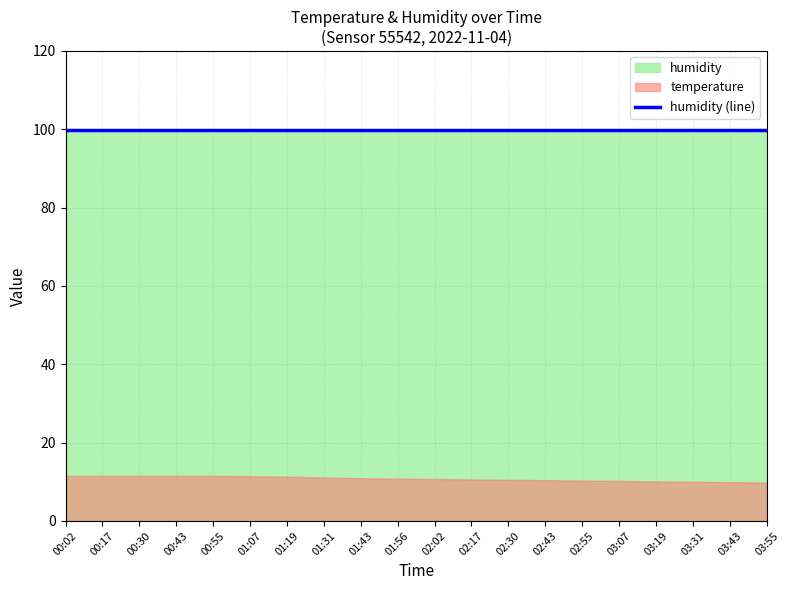

The humidity series shows 99.9 at 00:58. True or false?

True